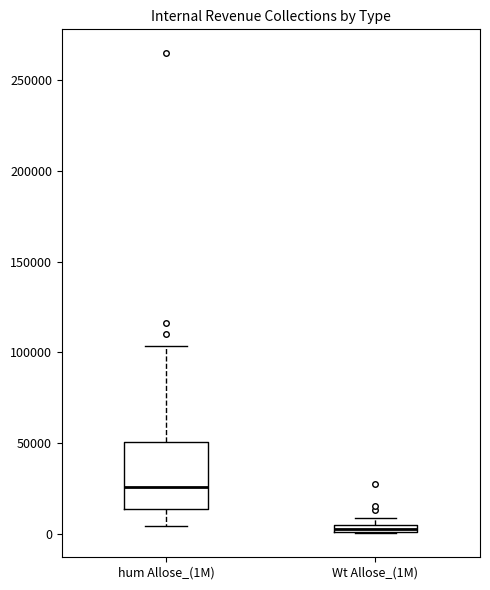

Where does the upper whisker of the box for hum Allose_(1M) end on the y-axis? The values are not printed on the chart, so give them approximately, as read against the axis.

105000